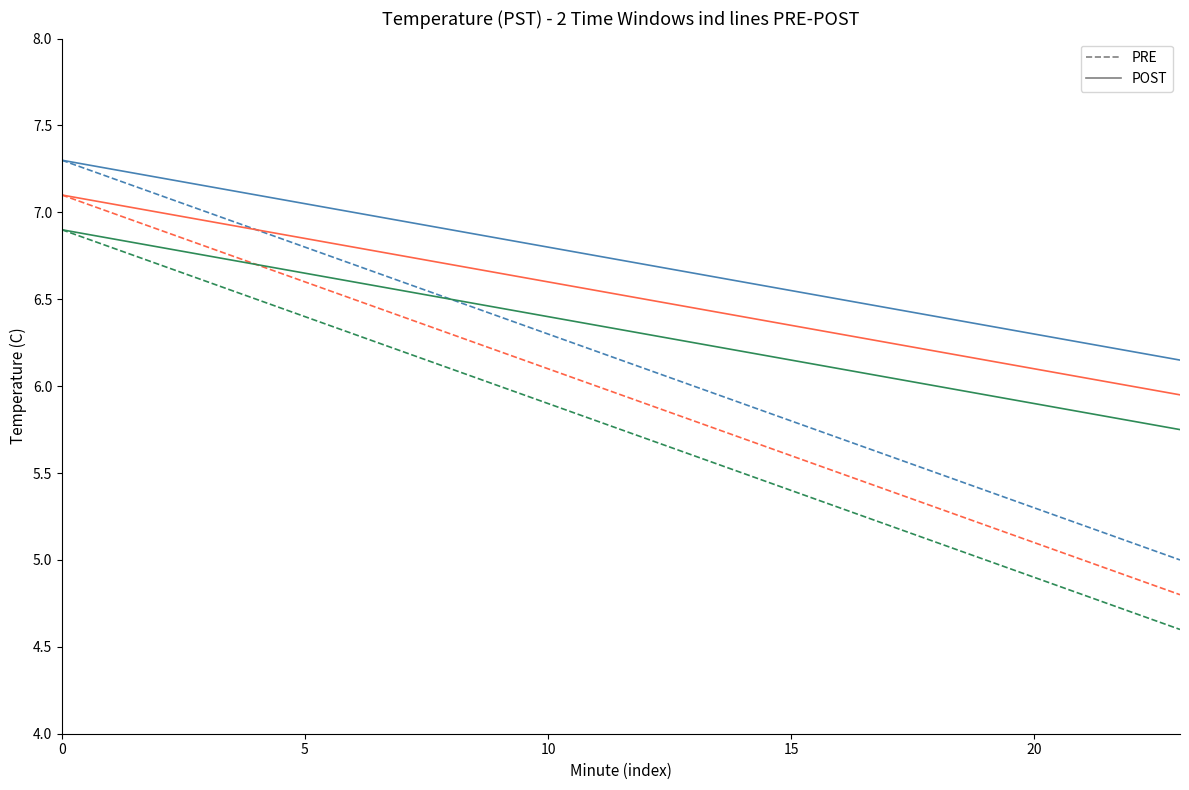

What is the greatest value displayed?

7.3